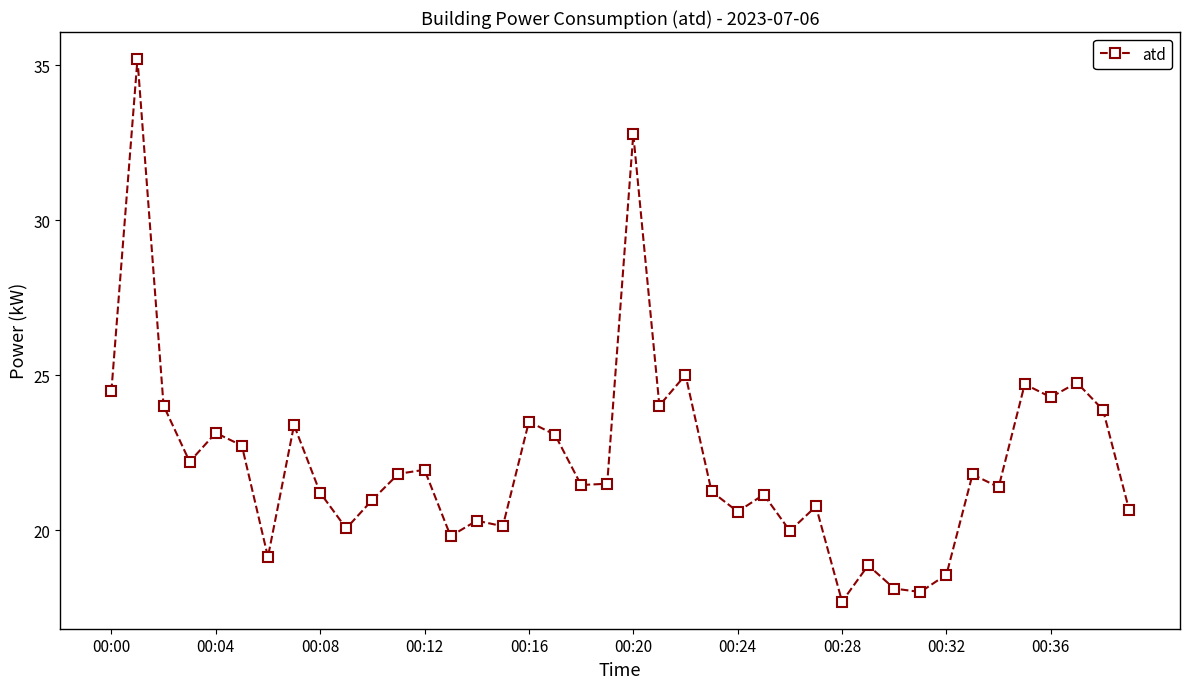

What is the value of the 5th point from the left?

23.1